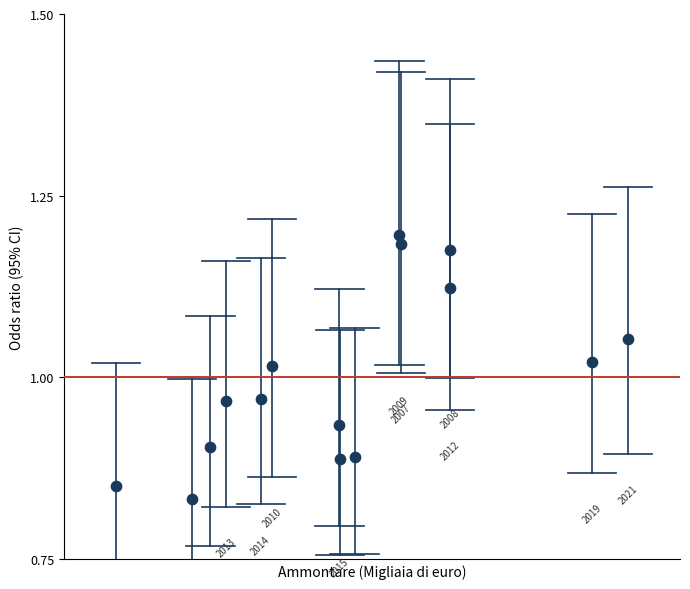

What is the range of X values (max minus min)?

16256871.0